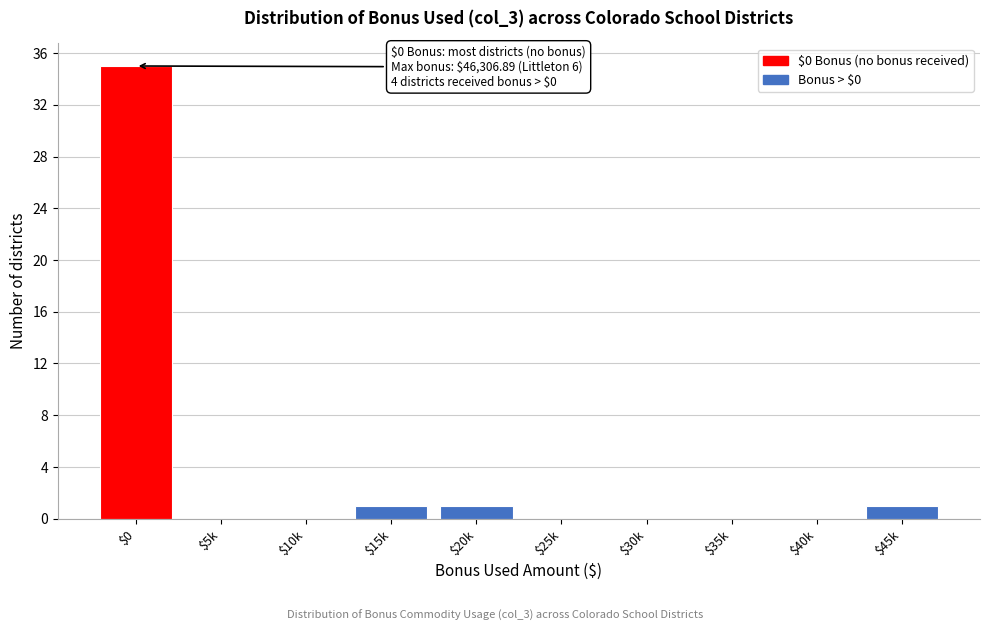

What is the maximum value shown in the chart?

35